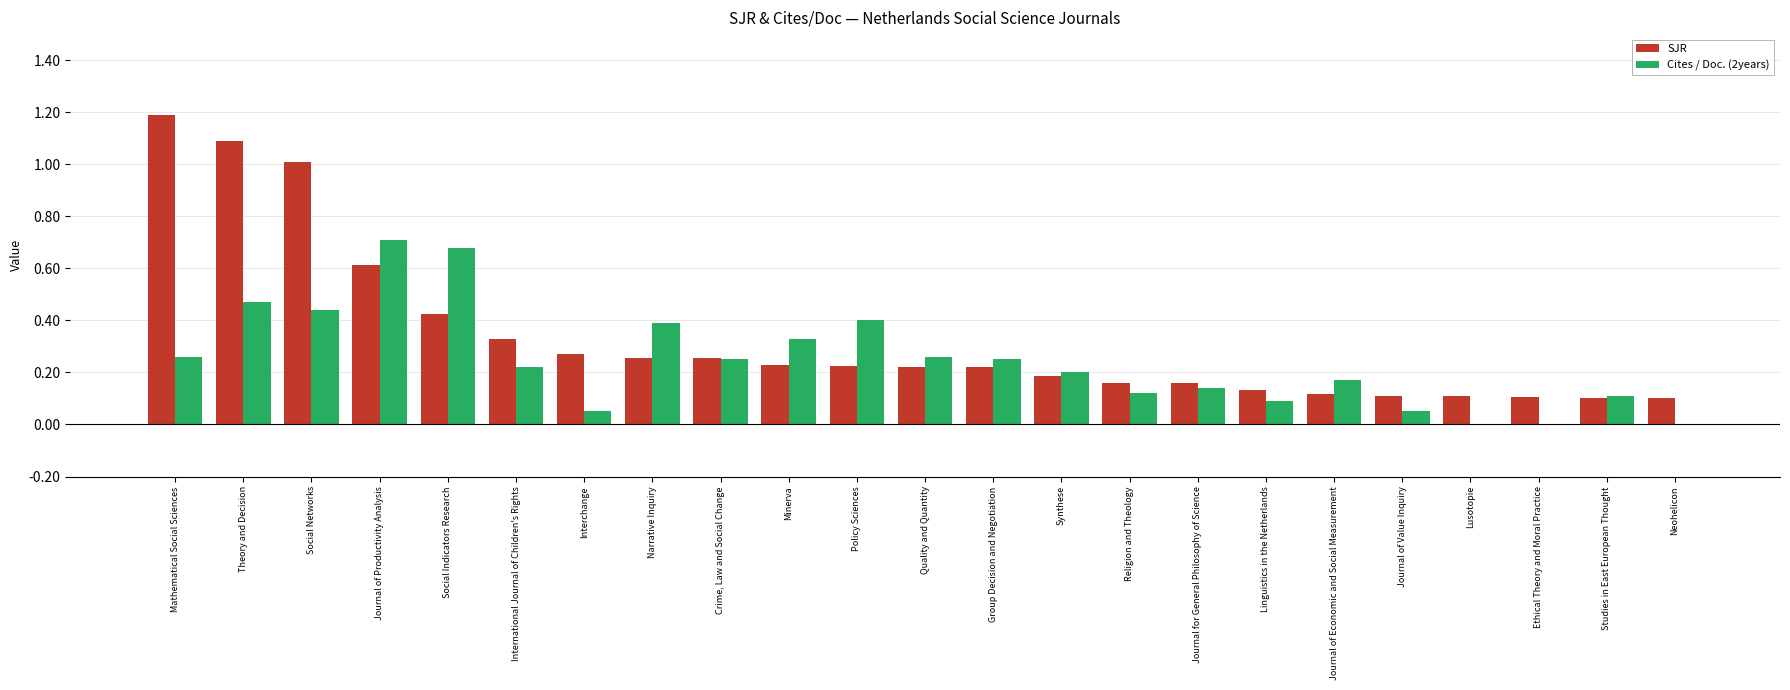

Count the number of data series in this chart.

2